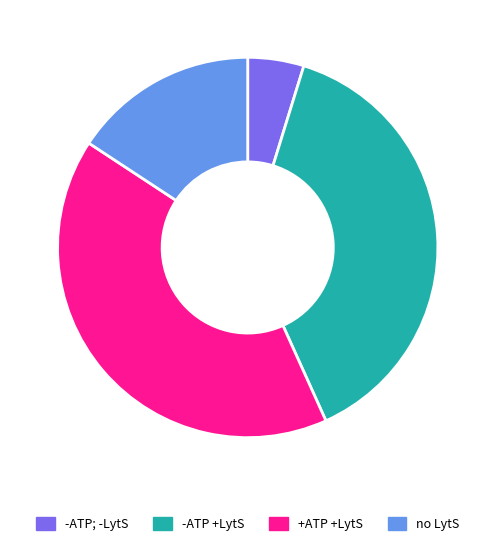

What is the largest slice in the pie chart?

+ATP +LytS